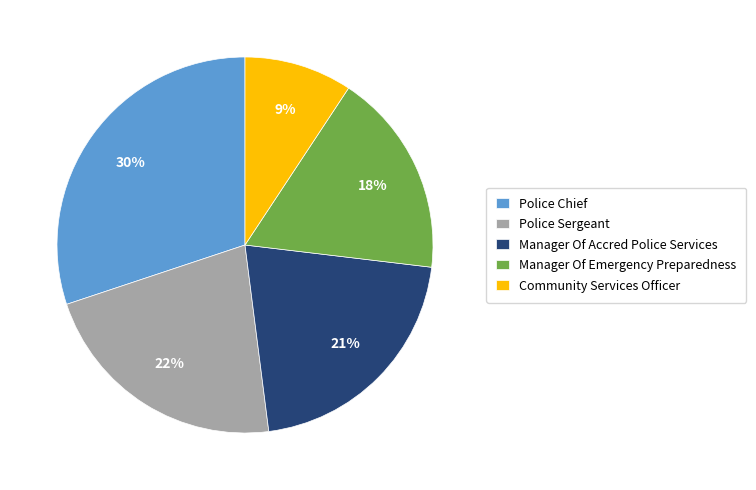

Is it true that Police Sergeant is 22% of the pie?

True